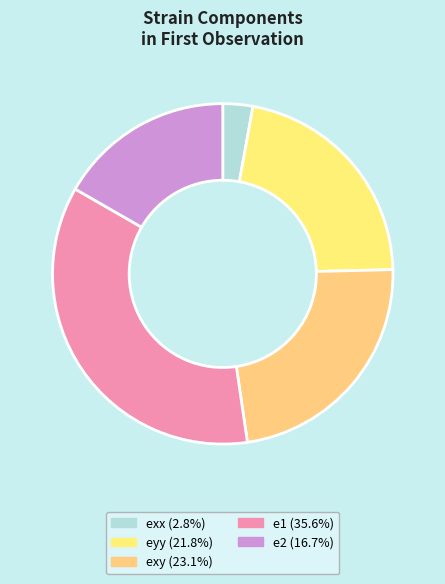

Rank the categories by value from lowest to highest.

exx, e2, eyy, exy, e1